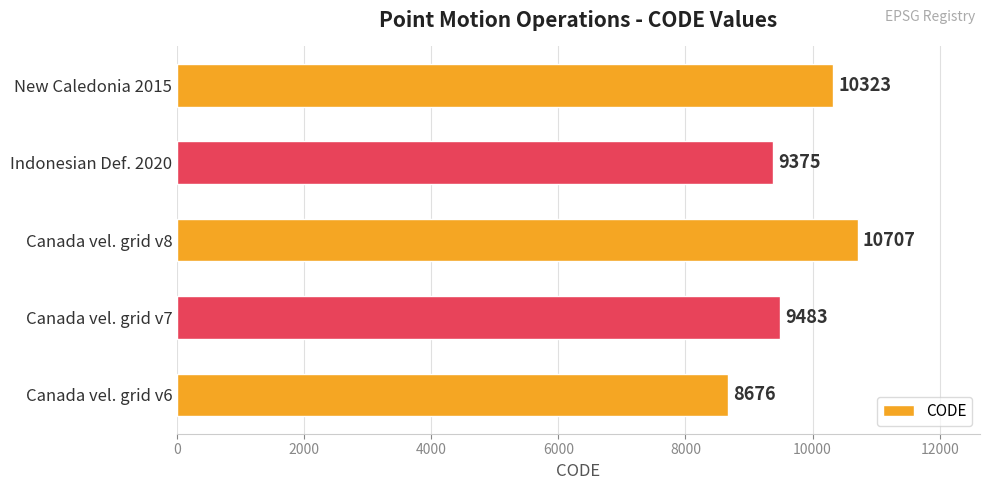

List the labels in order of value, smallest first.

Canada vel. grid v6, Indonesian Def. 2020, Canada vel. grid v7, New Caledonia 2015, Canada vel. grid v8